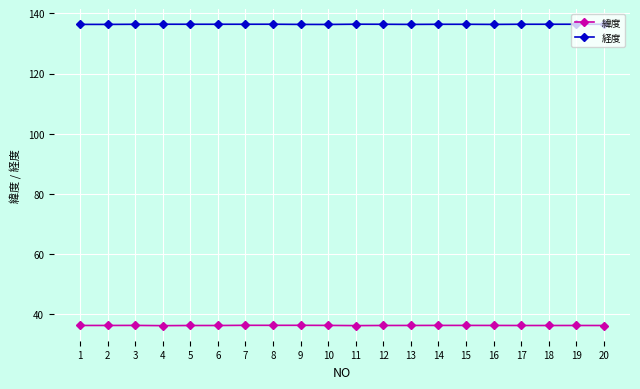

The 緯度 series shows 36.4 at 9. True or false?

True